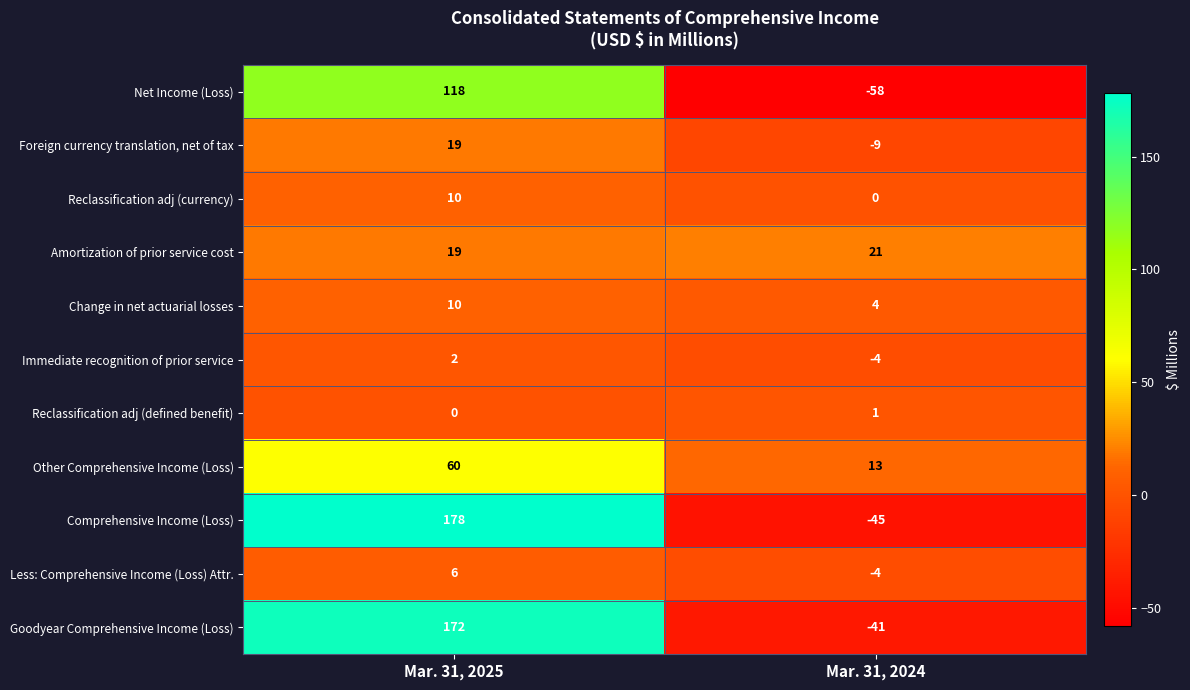

At which label does Immediate recognition of prior service reach its peak?

Mar. 31, 2025